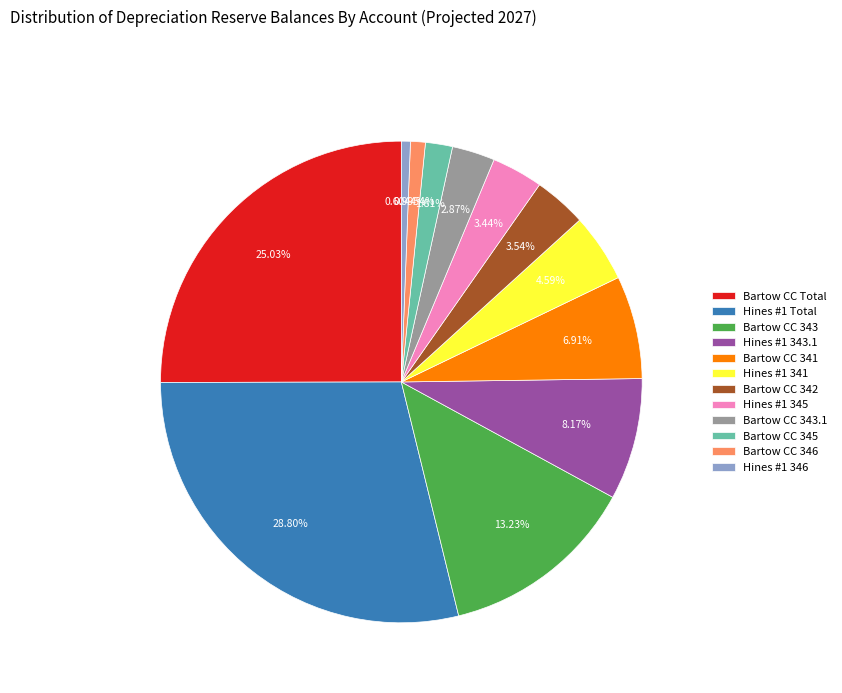

Which has a higher value, Bartow CC 345 or Hines #1 345?

Hines #1 345